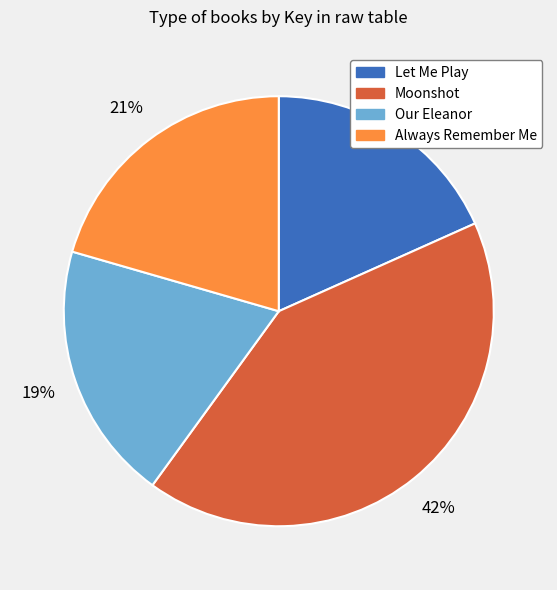

How many slices are in this pie chart?

4